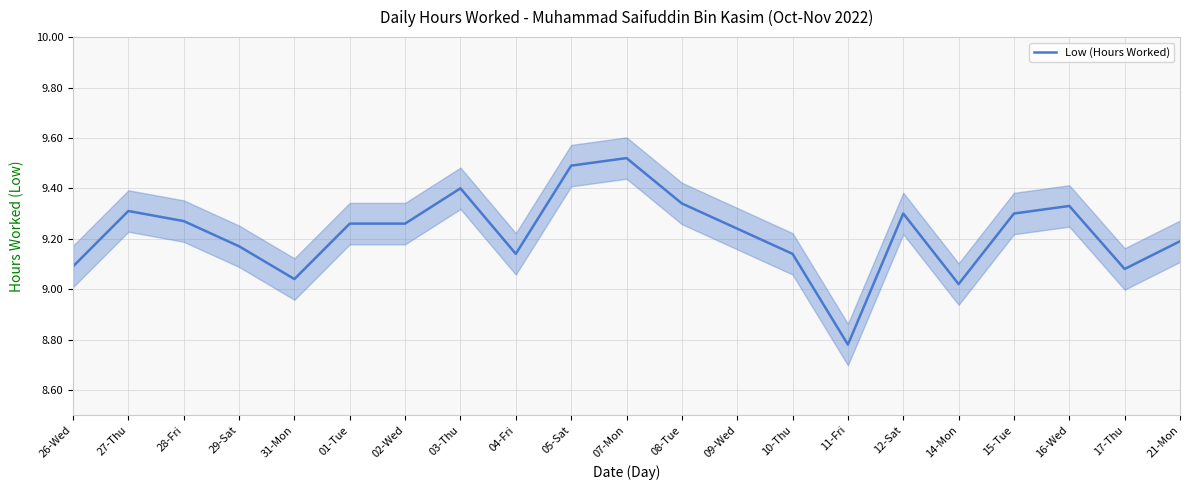

Is this an area chart (filled region under the line)?

No